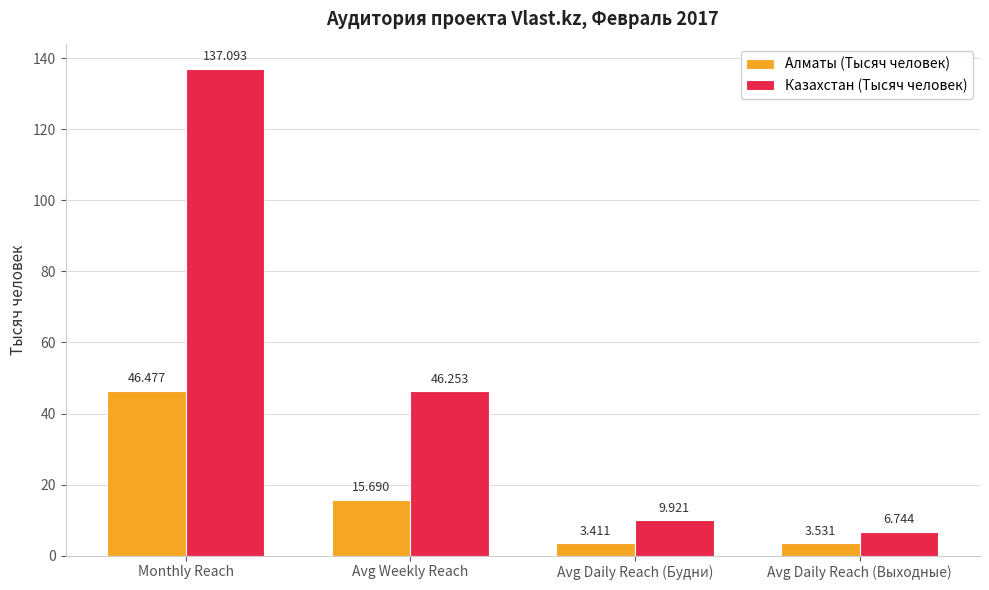

What is the sum of all Казахстан (Тысяч человек) values?

200.0